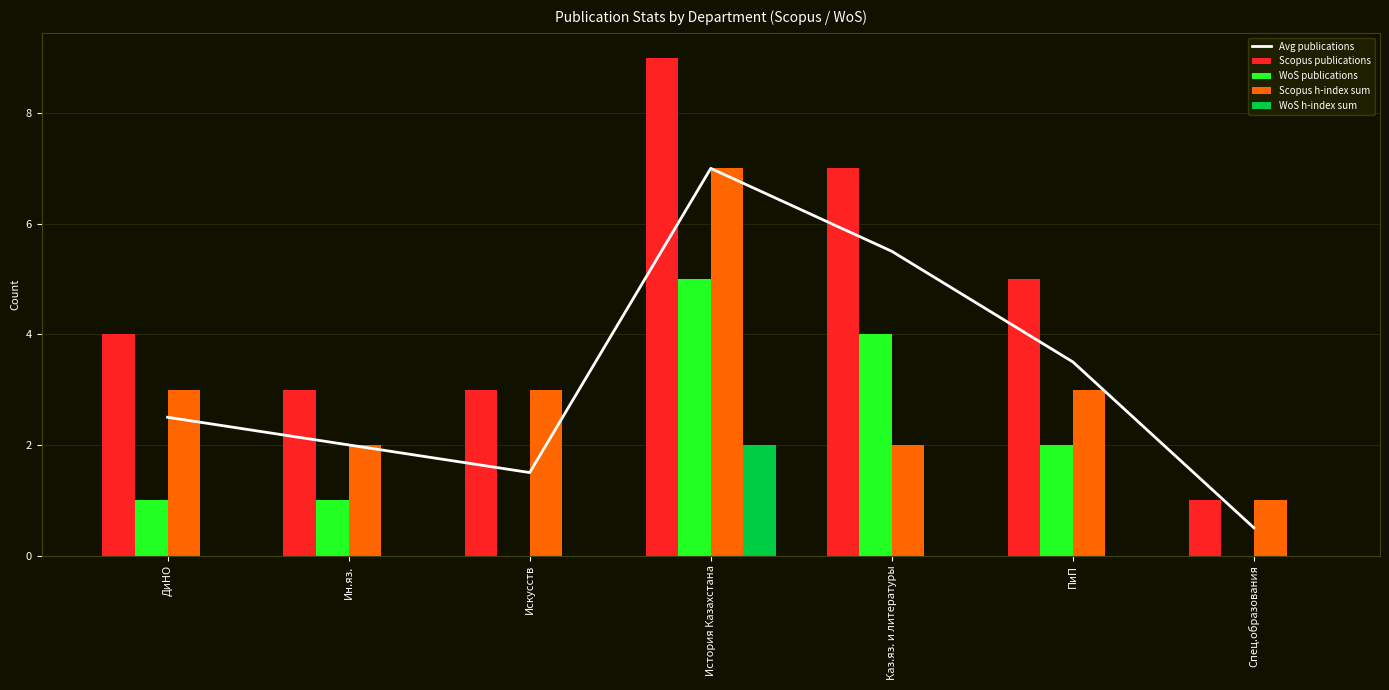

Which series has the widest spread of values?

Scopus publications